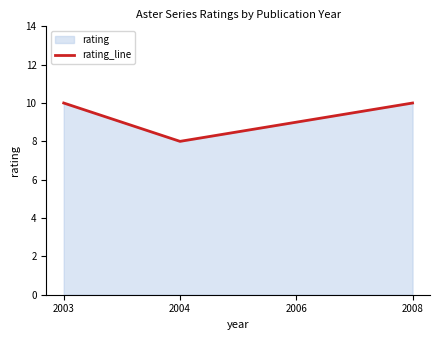

Rank the categories by value from lowest to highest.

2004, 2006, 2003, 2008